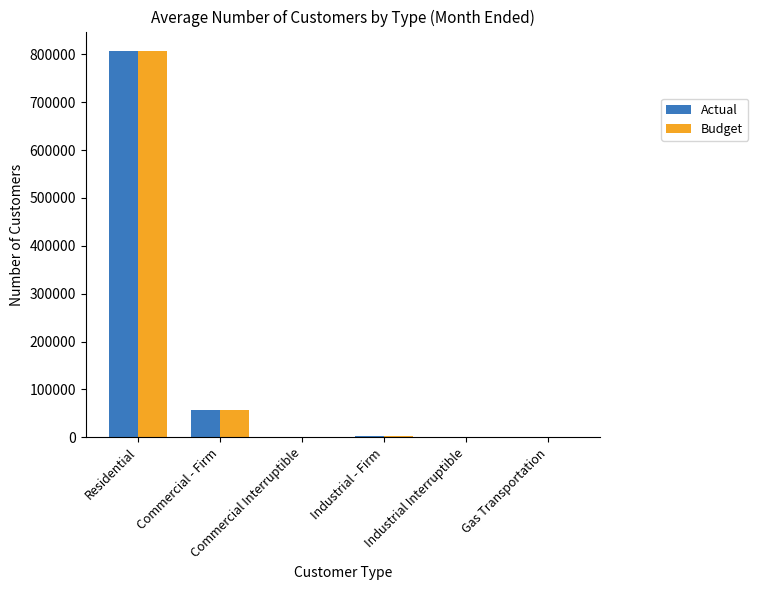

What is the maximum value shown in the chart?

807346